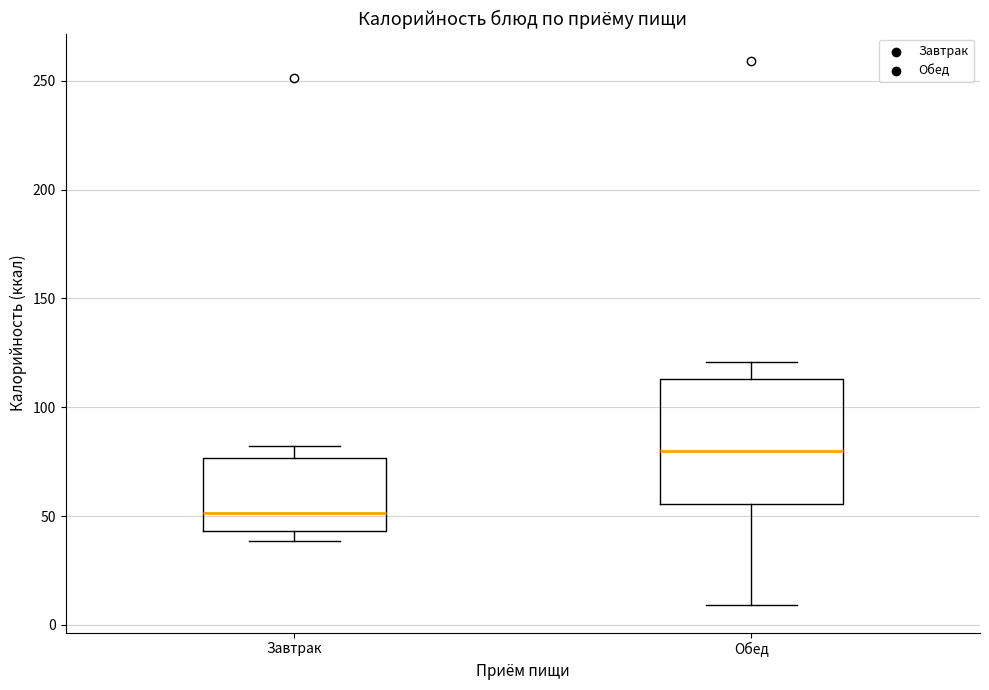

Which box's median line is the highest?

Обед